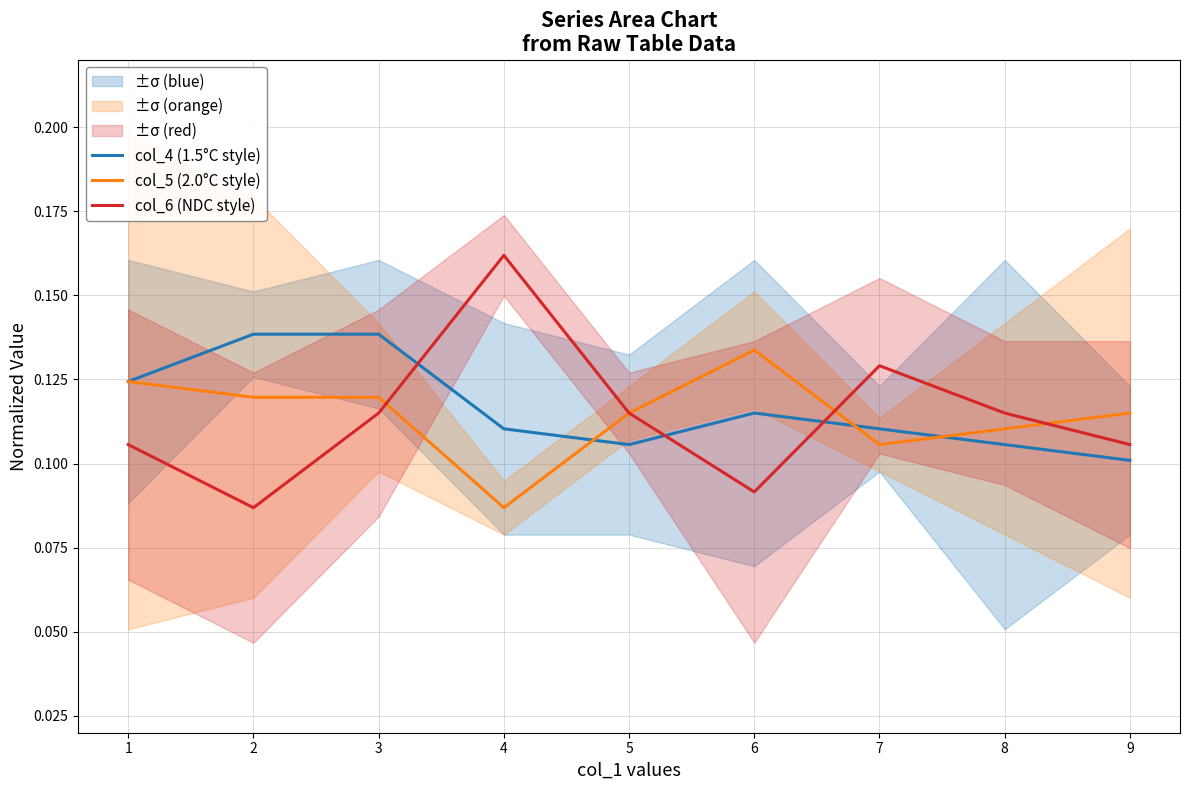

Where do col_4 (1.5°C style) and col_6 (NDC style) first cross each other?

3 and 4